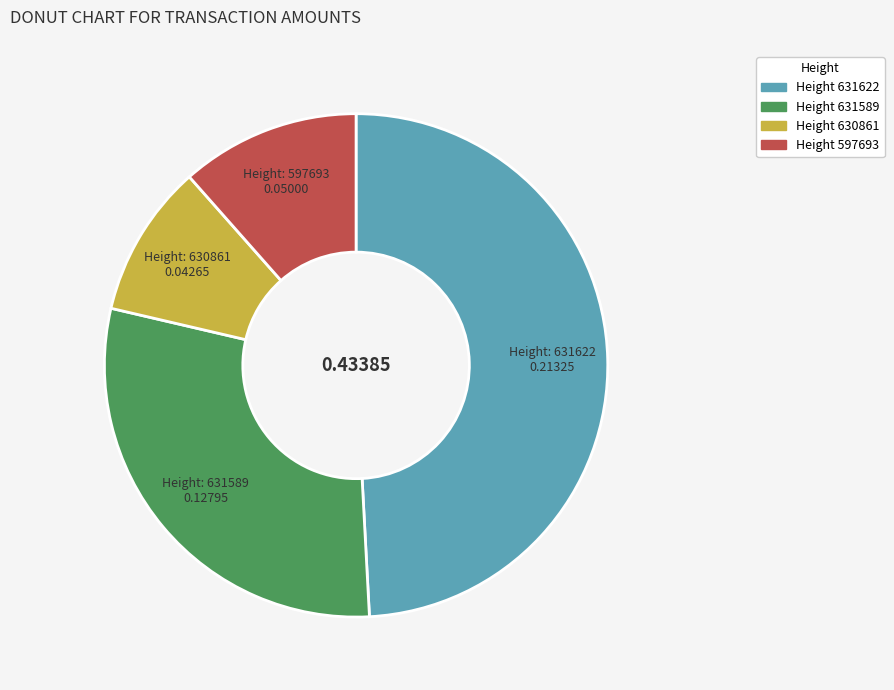

Does any single category account for the majority?

No